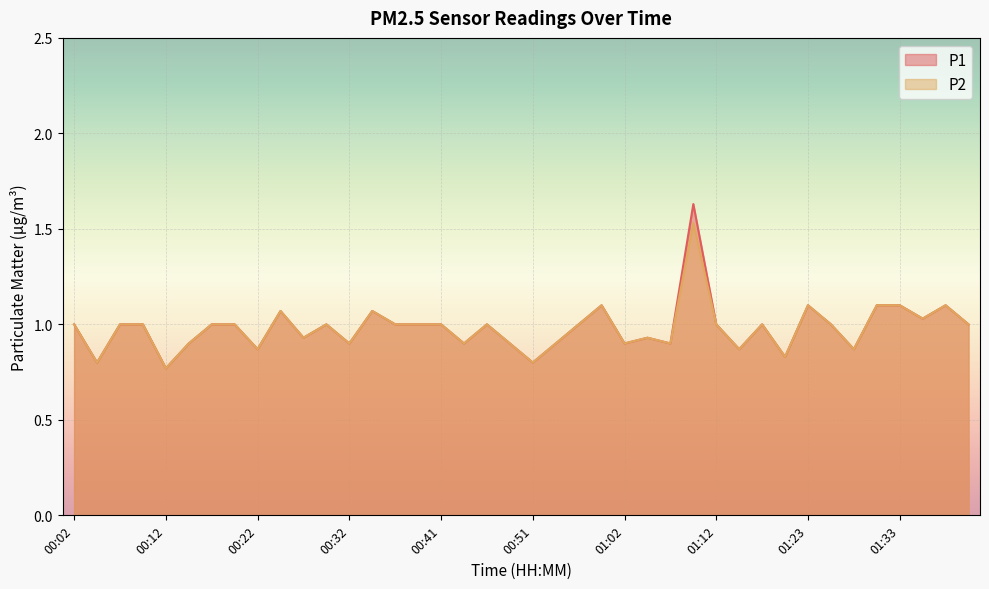

The value of P2 at 00:19 is 1.0. True or false?

True